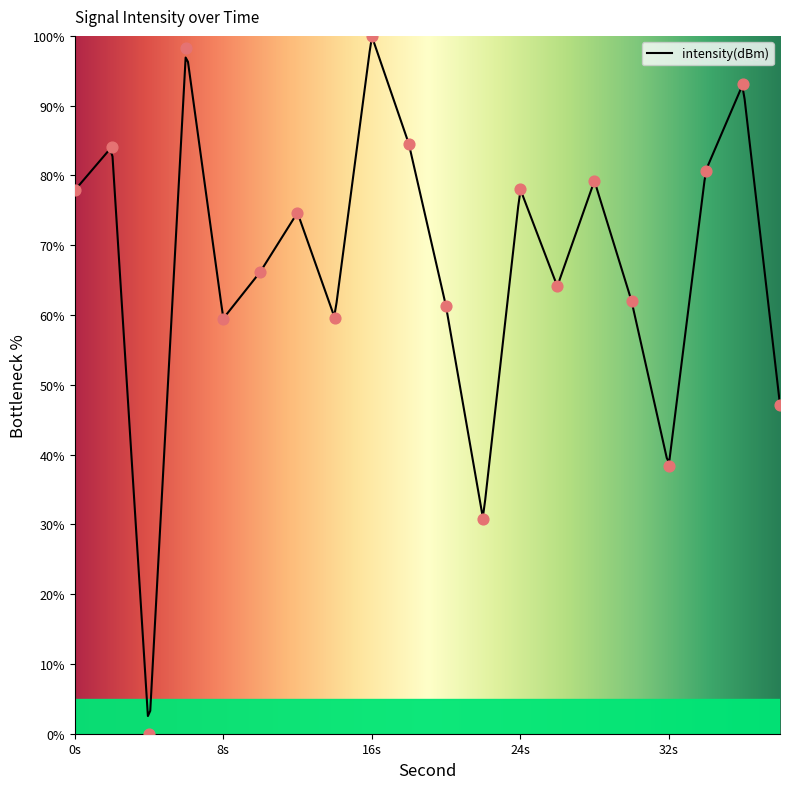

What is the change in value from 4 to 38?

+47.1